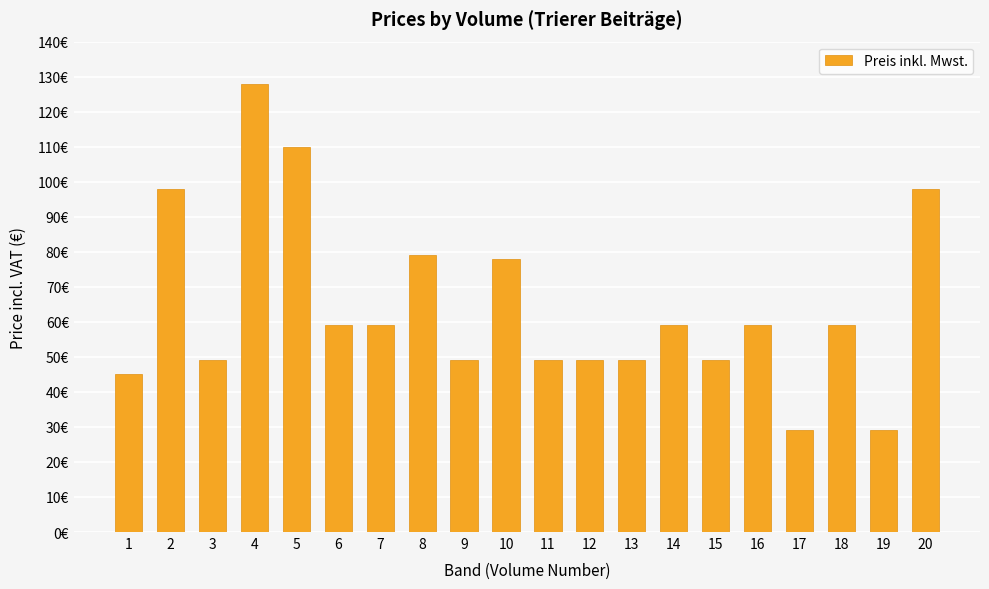

Reading left to right, transcribe all the data shown in this chart.

45	98	49	128	110	59	59	79	49	78	49	49	49	59	49	59	29	59	29	98